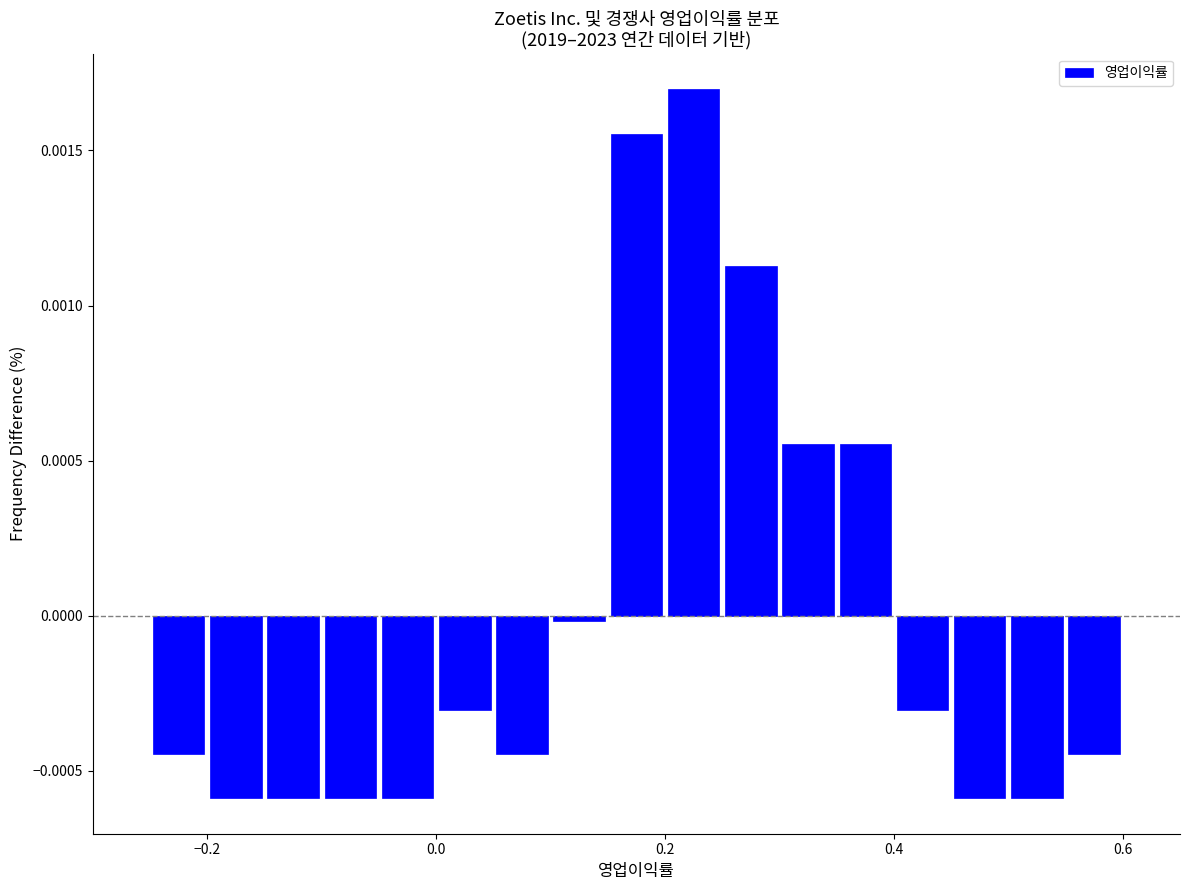

Around what value on the x-axis is the tallest bar? Give the approximate position of its centre, as read against the axis.

0.22